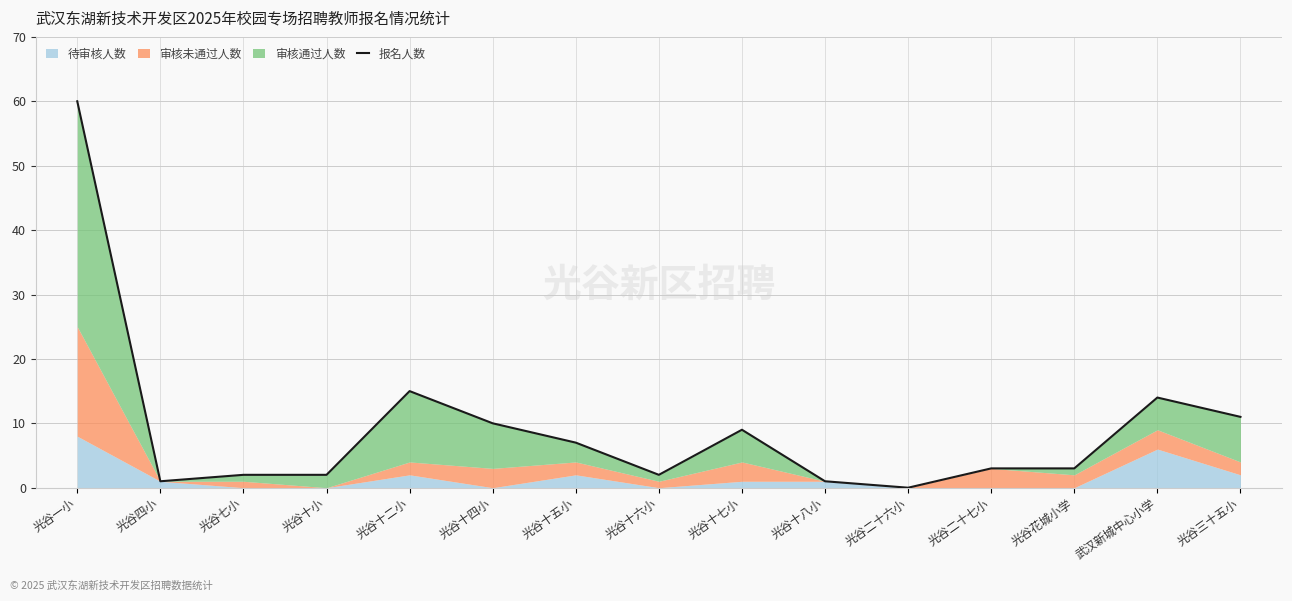

What is the label of the 4th point from the left?

光谷十小